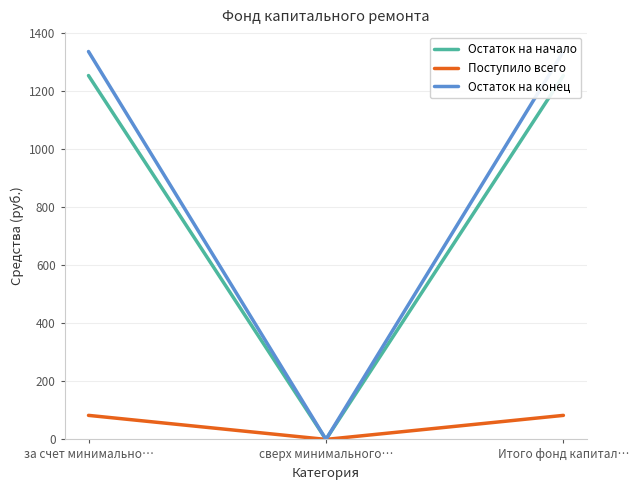

The Остаток на конец series shows 0.0 at сверх минимального…. True or false?

True